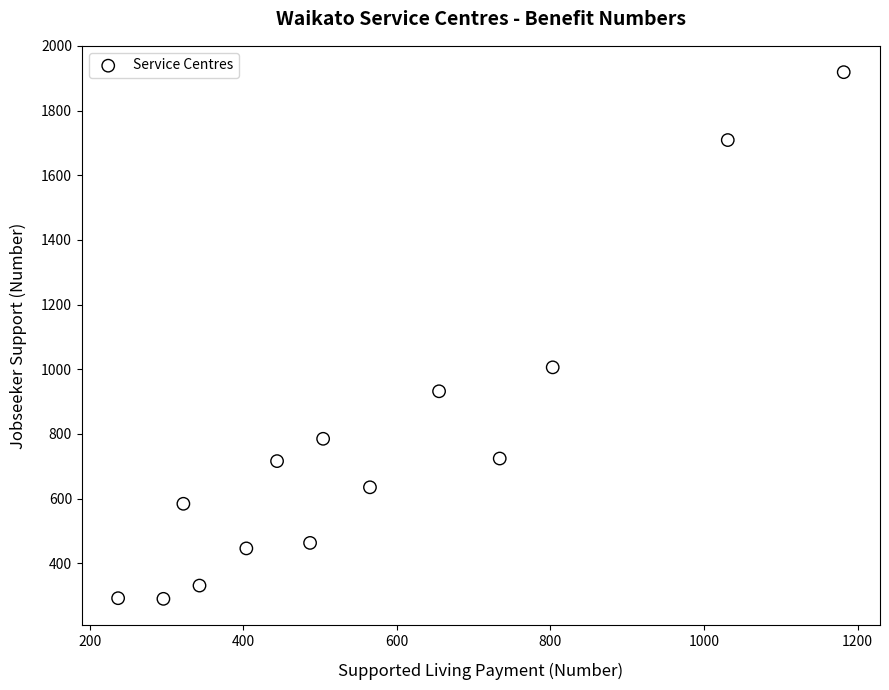

What is the range of X values (max minus min)?

945